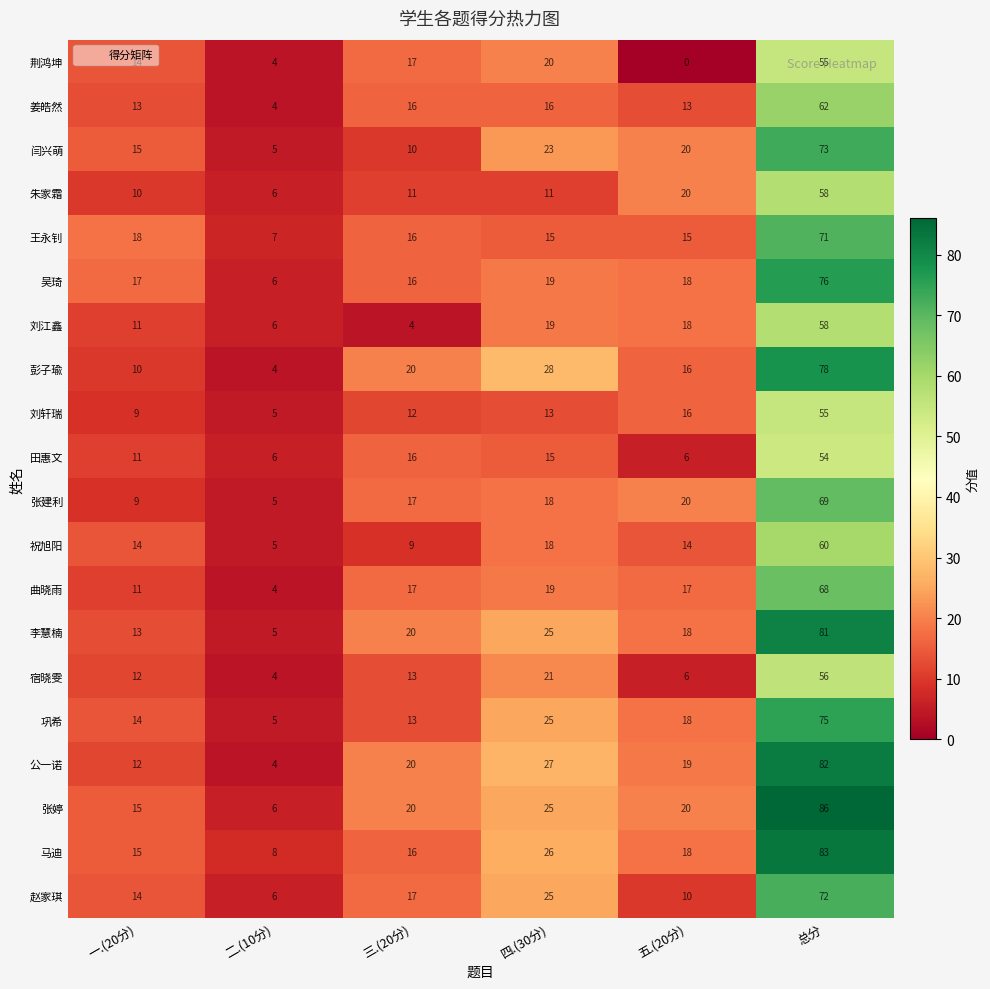

Which series changed the most between 五.(20分) and 总分?

张婷